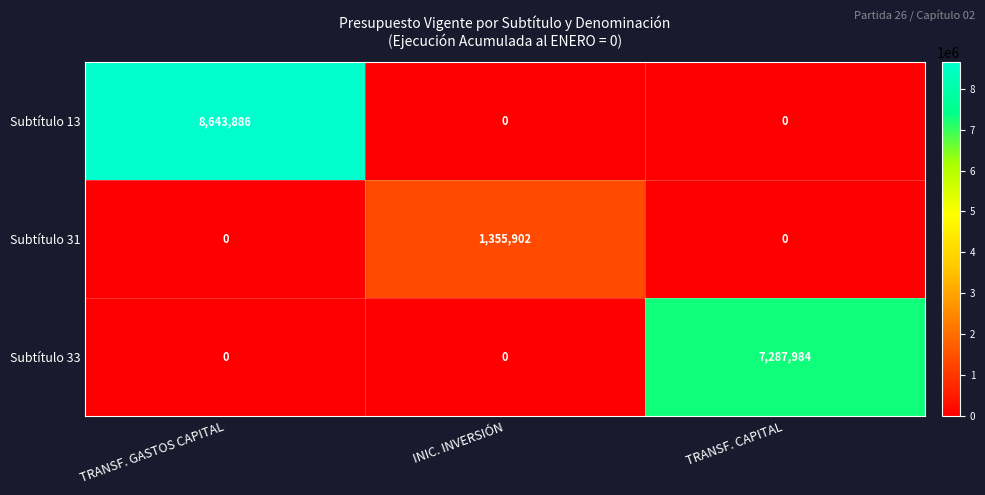

What is the difference between the maximum and second lowest values in the Subtítulo 13 series?

8643886